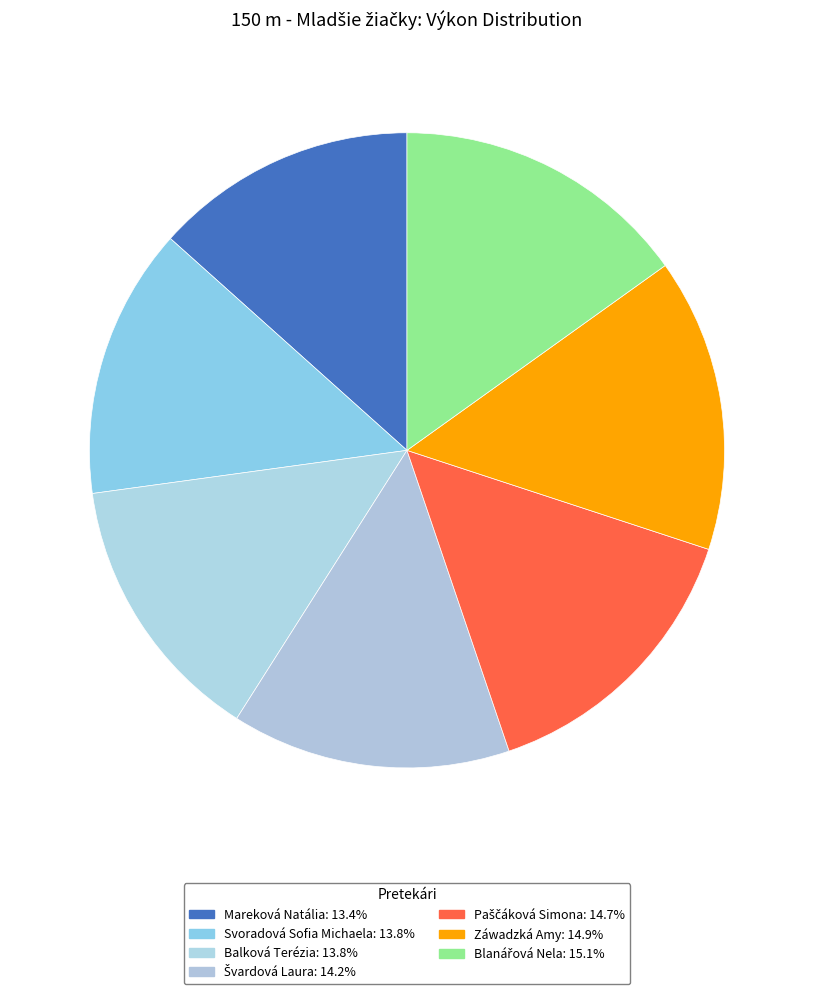

Is there a majority slice in this chart?

No